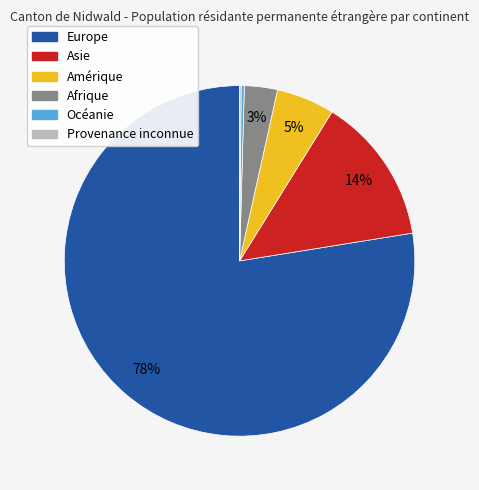

Between Amérique and Afrique, which is larger?

Amérique